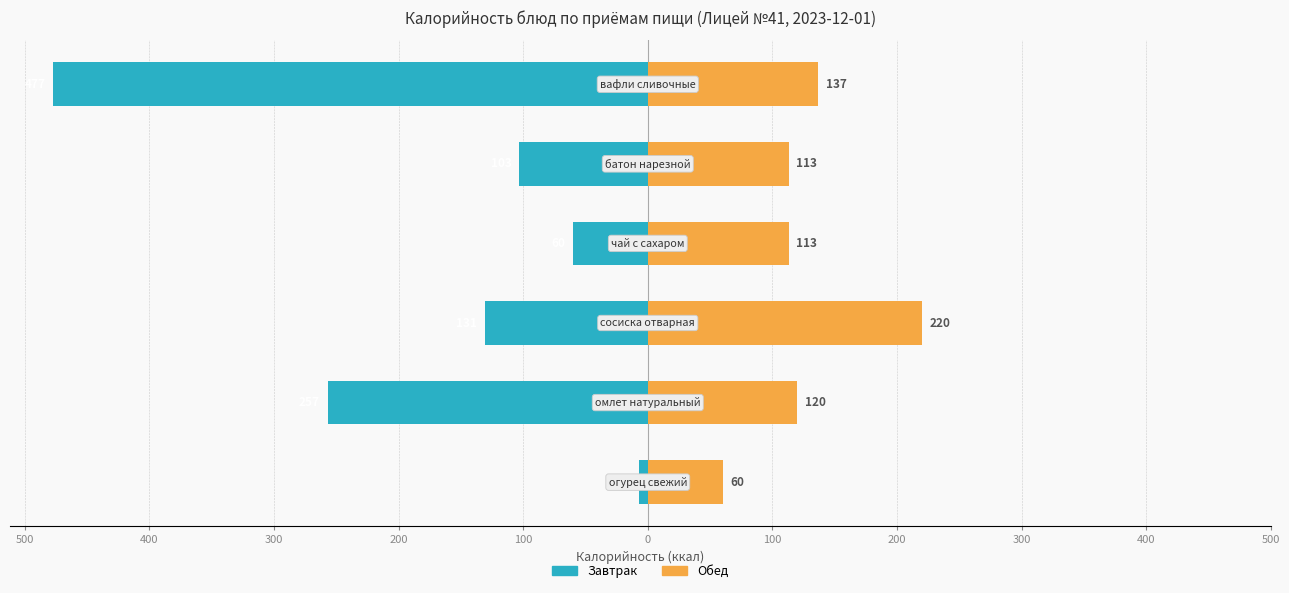

How many groups of bars are there?

6